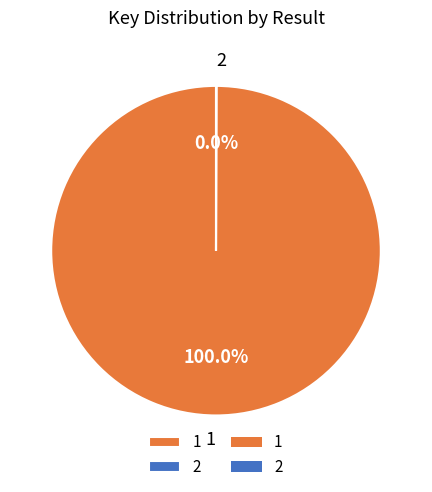

To the nearest percent, what is the average slice percentage?

50%